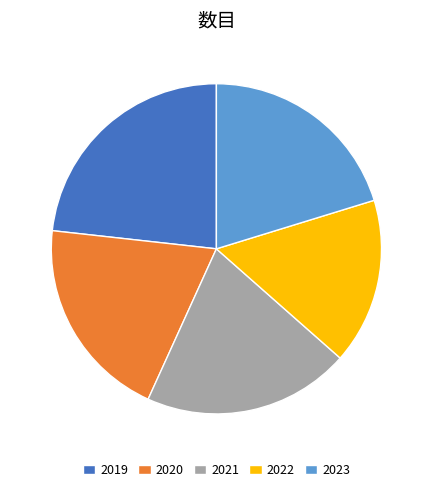

Which has a higher value, 2022 or 2020?

2020